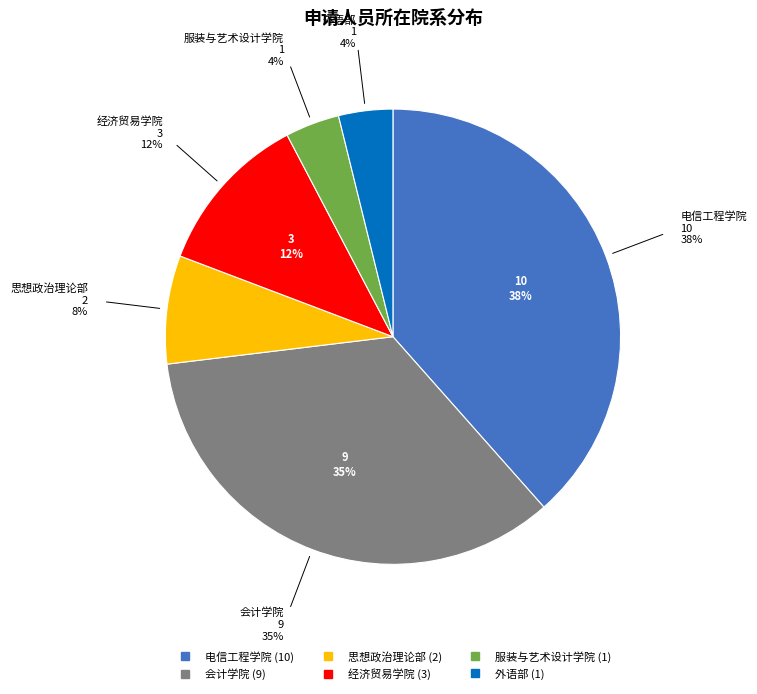

Is there any slice that represents more than half of the pie?

No